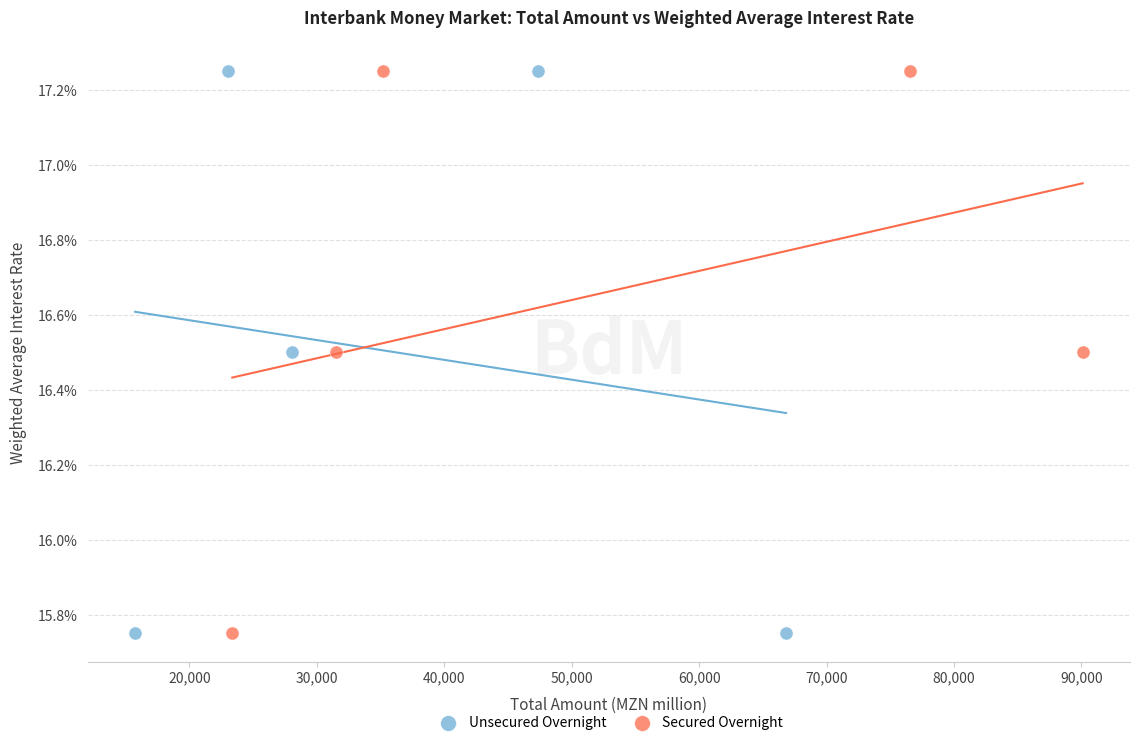

What are all the series names shown in the legend?

Unsecured Overnight, Secured Overnight